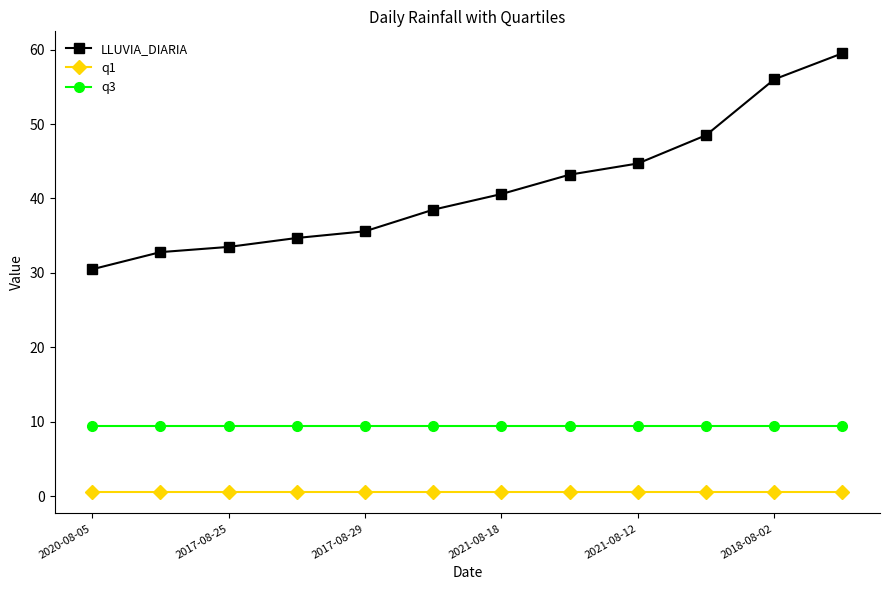

Is this an area chart (filled region under the line)?

No